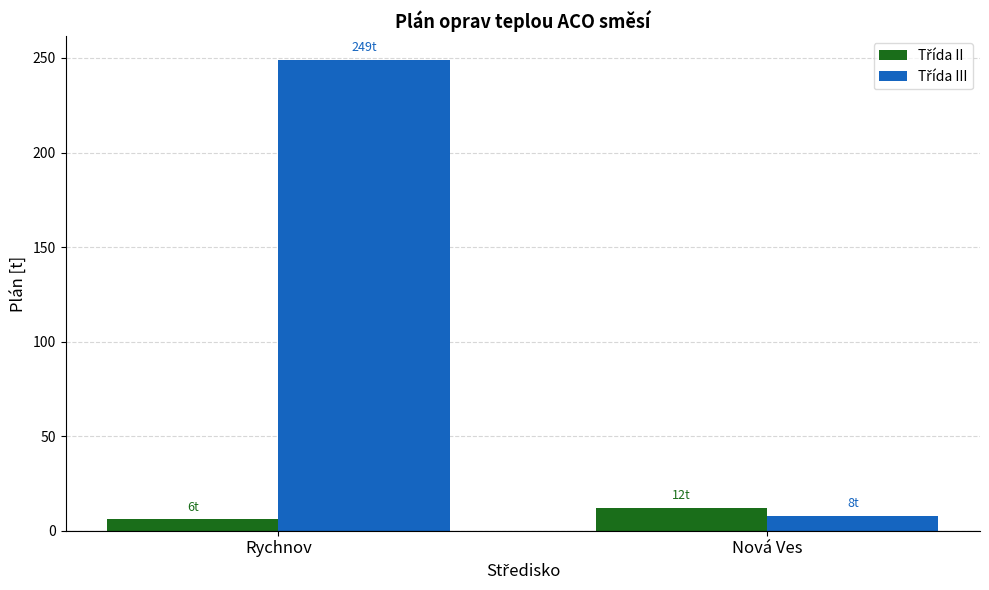

What is the smallest value displayed?

6